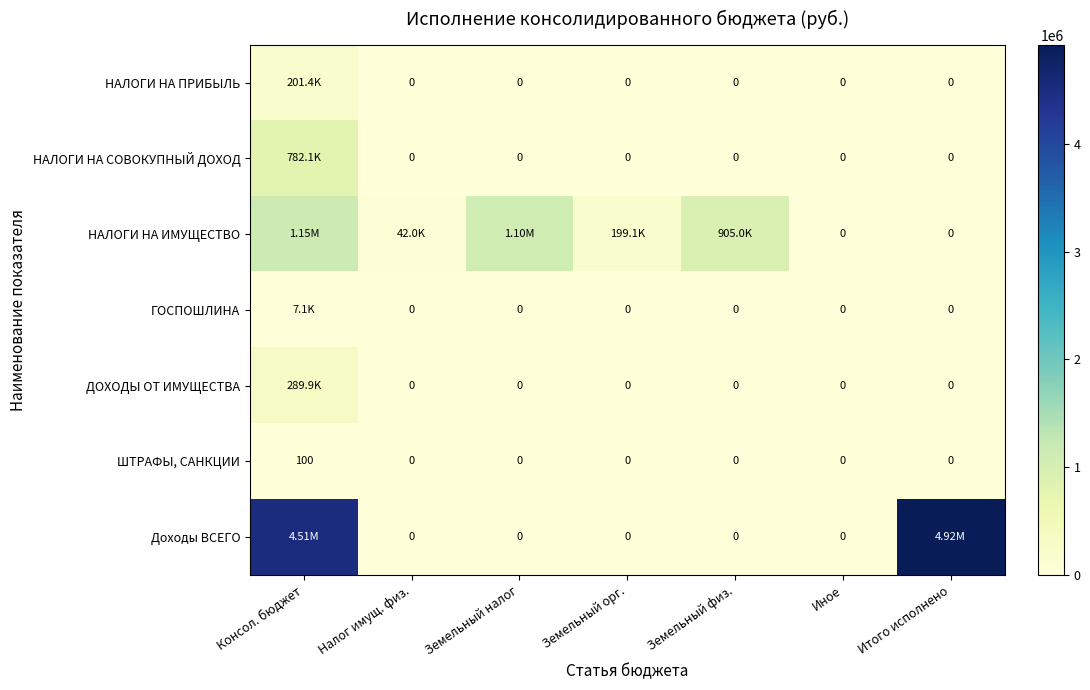

Which series has the widest spread of values?

Доходы ВСЕГО